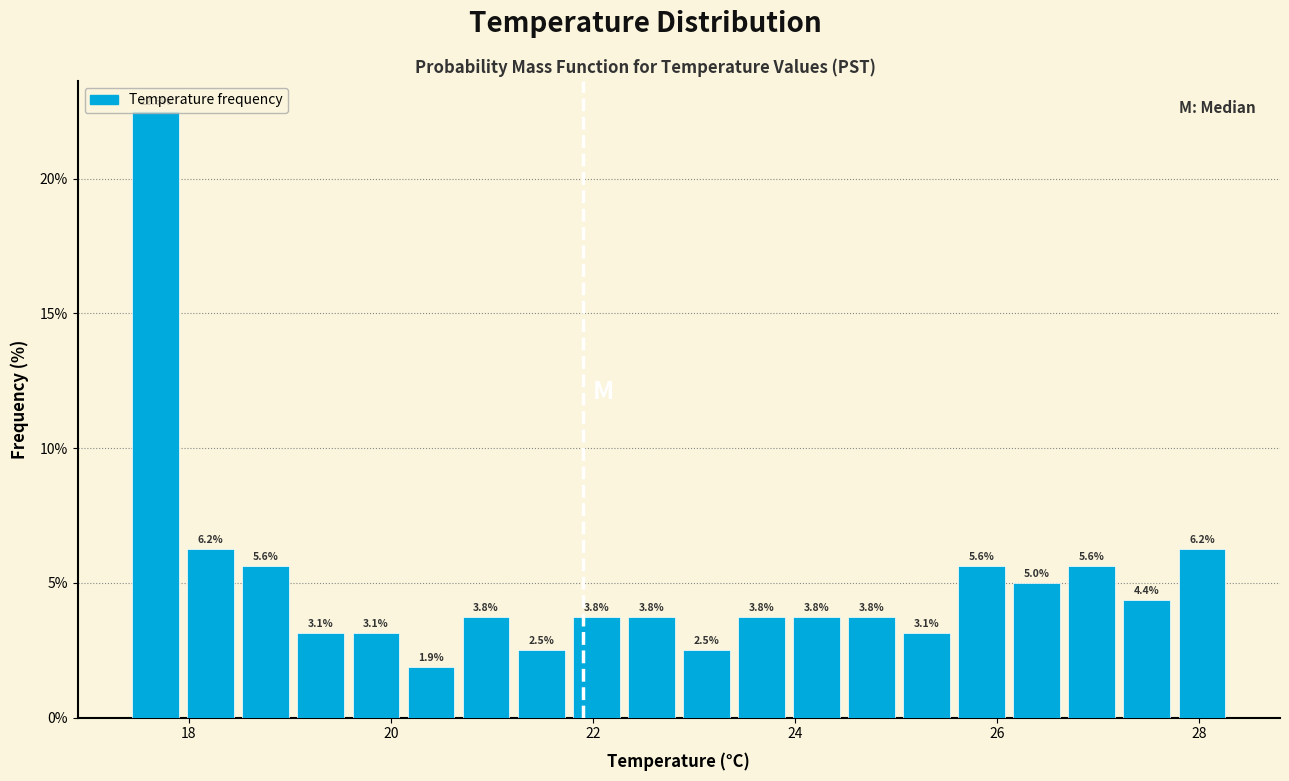

Read against the x-axis, roughly where is the centre of the tallest bar?

17.6